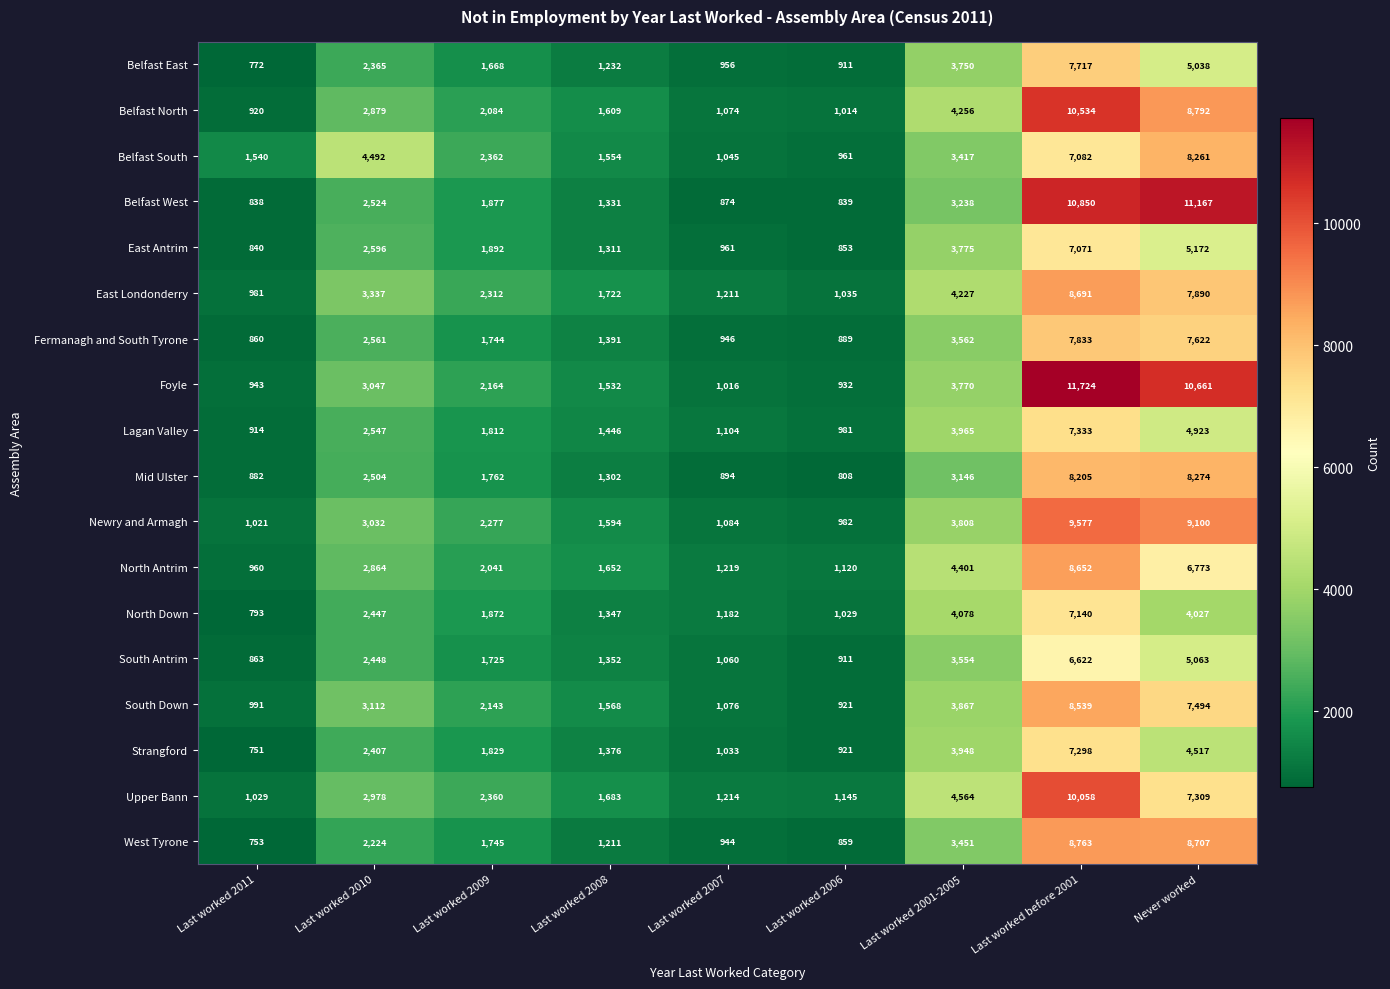

What is the difference between the highest and lowest values at Last worked 2006?

337